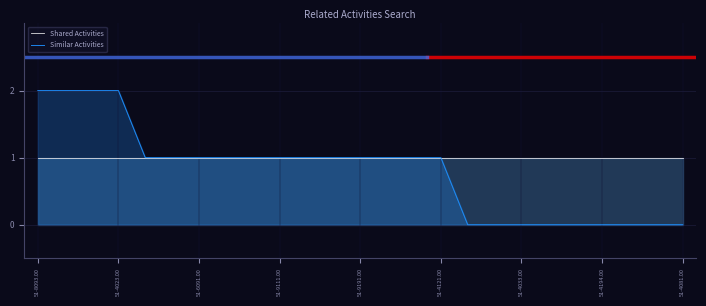

What is the greatest value displayed?

2